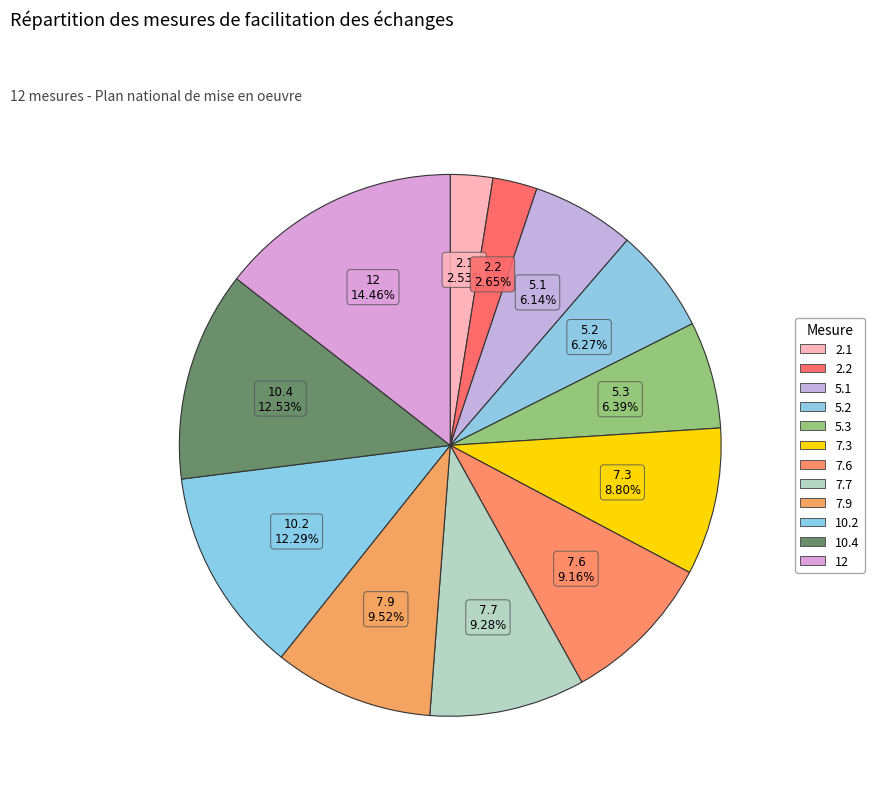

What is the change in value from 5.1 to 5.3?

+0.2